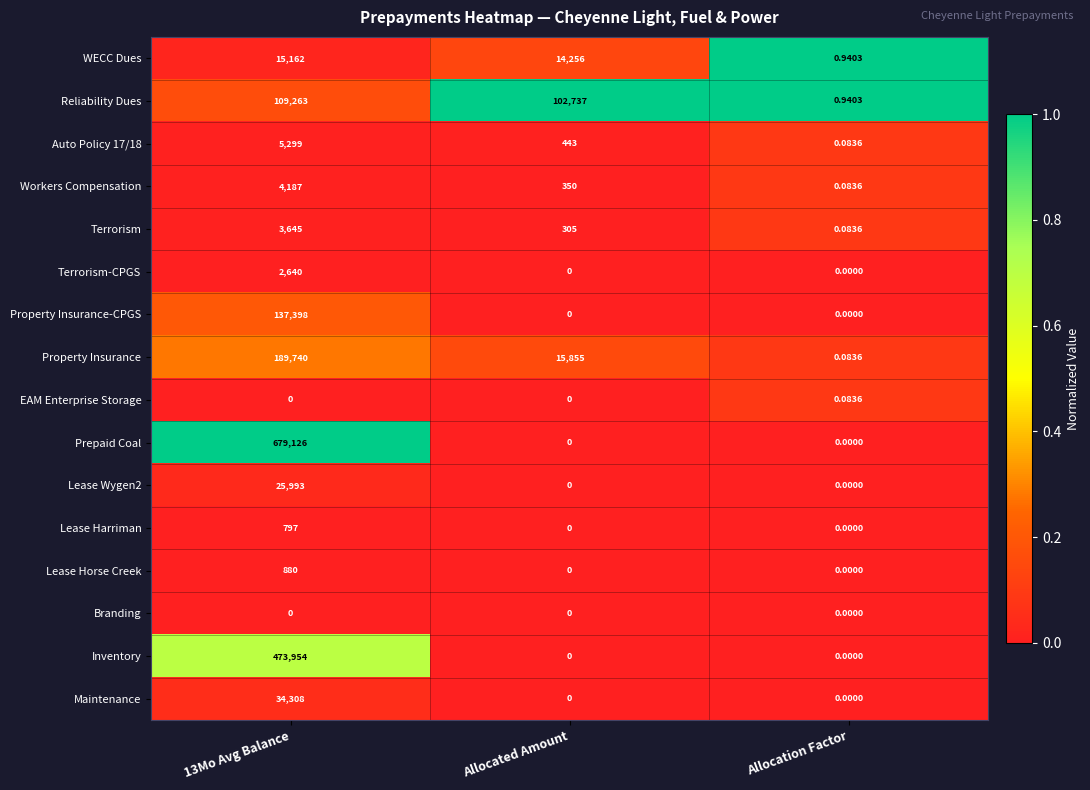

Which series has the largest total across all categories?

Prepaid Coal